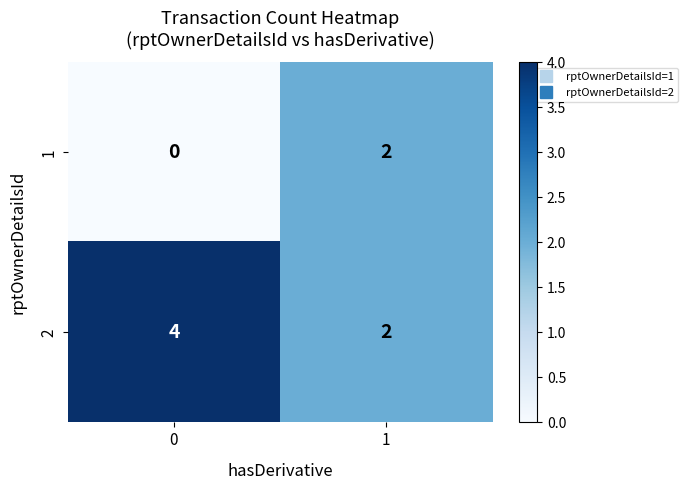

What is the spread (max minus min) of values at 0?

4